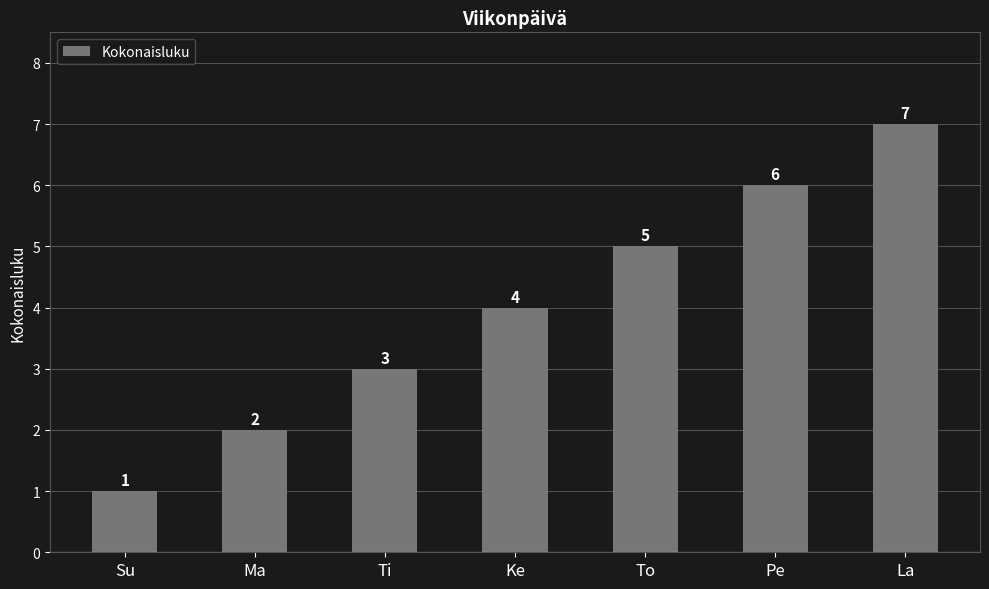

How many data points are less than 4?

3